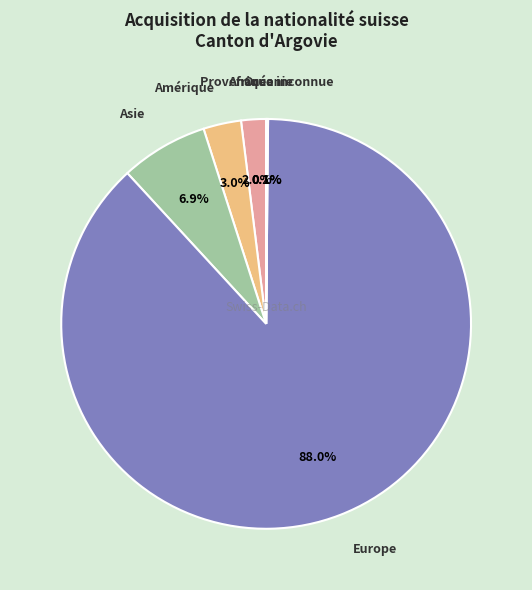

Which slice is the largest?

Europe